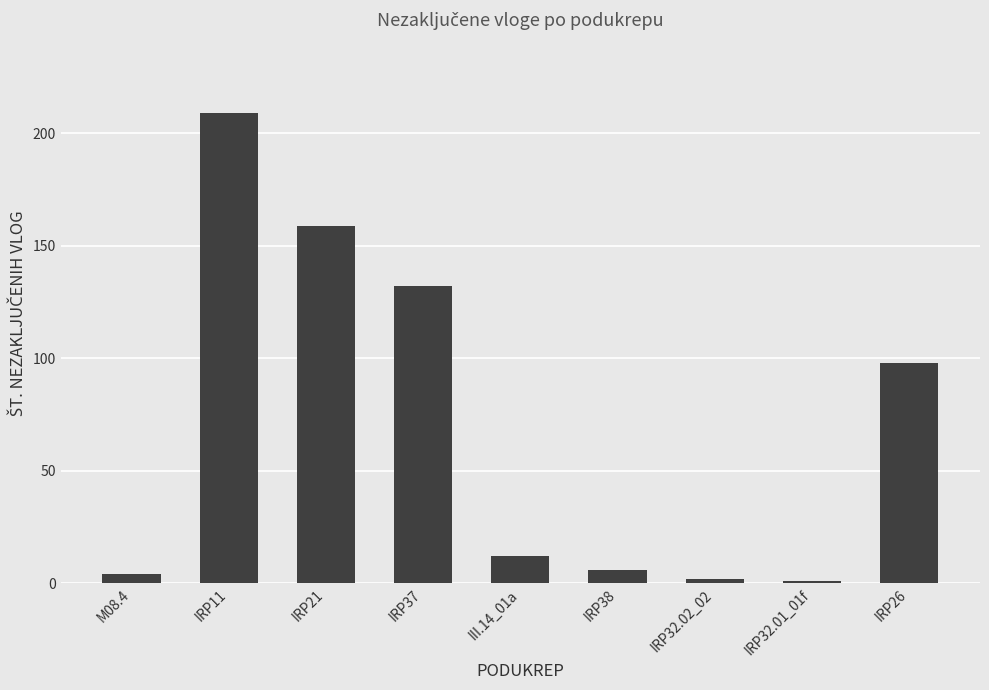

What position from the left is IRP21?

3